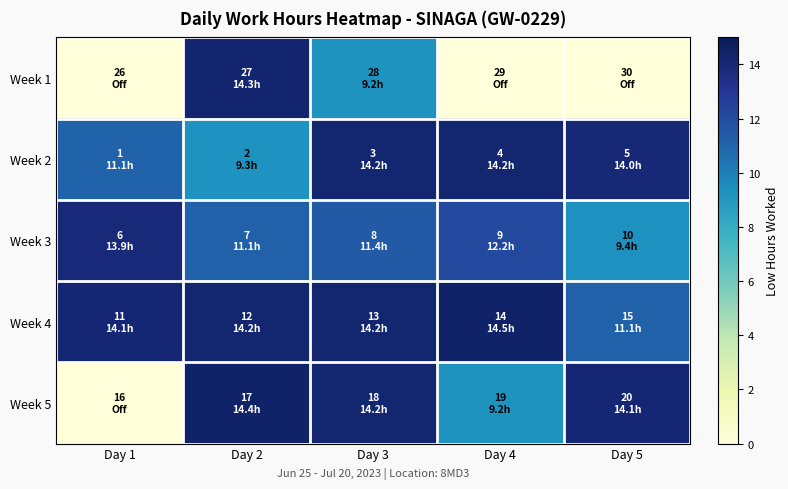

Which series changed the most between Day 3 and Day 5?

Week 1